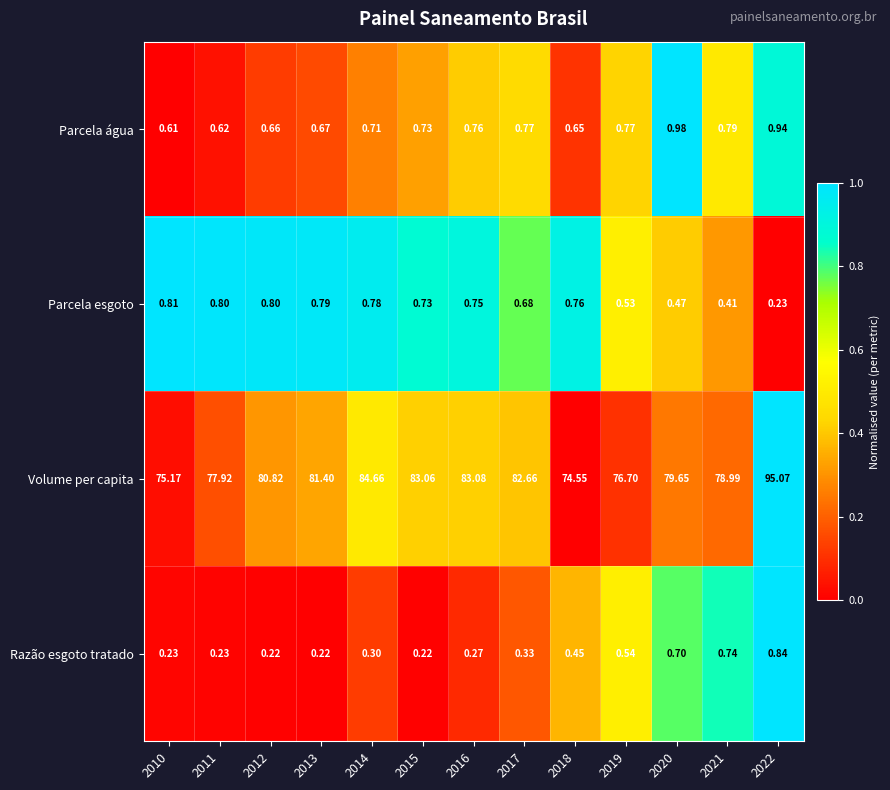

Which series changed the most between 2017 and 2019?

Volume per capita